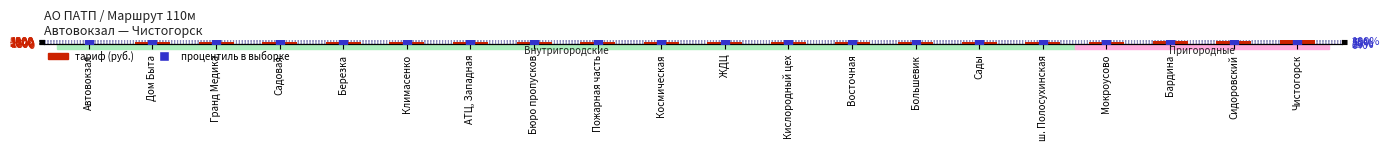

Which series reaches the maximum Y coordinate?

тариф (руб.)